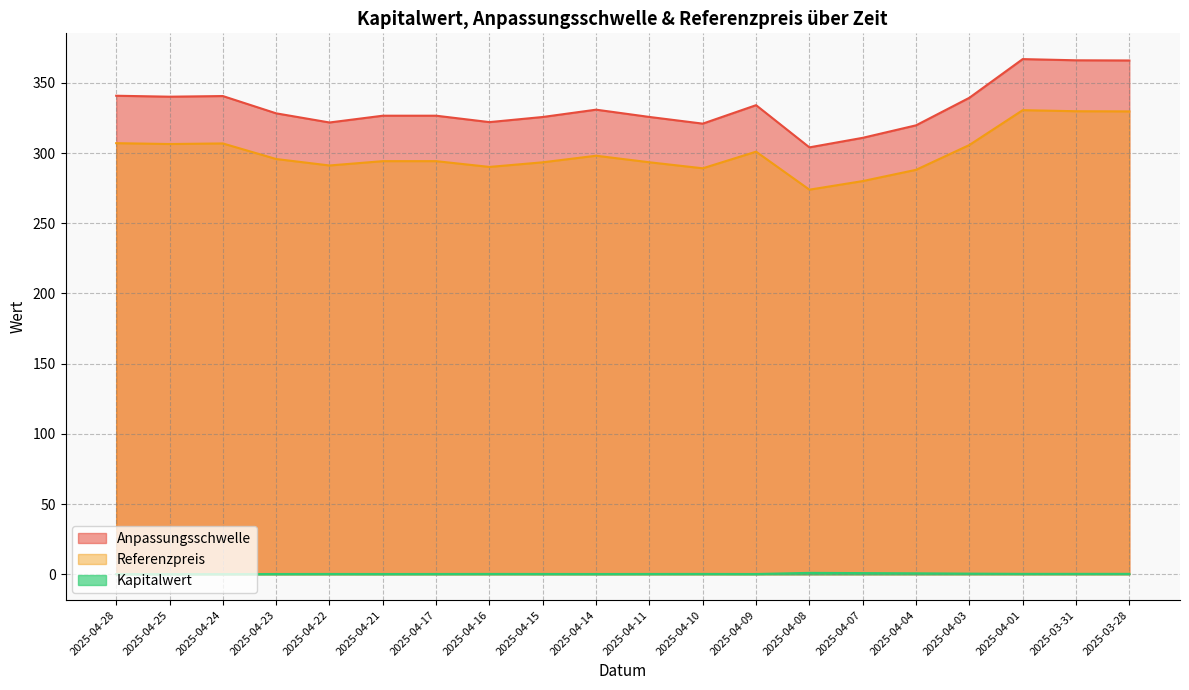

What is the maximum value for Anpassungsschwelle?

366.9